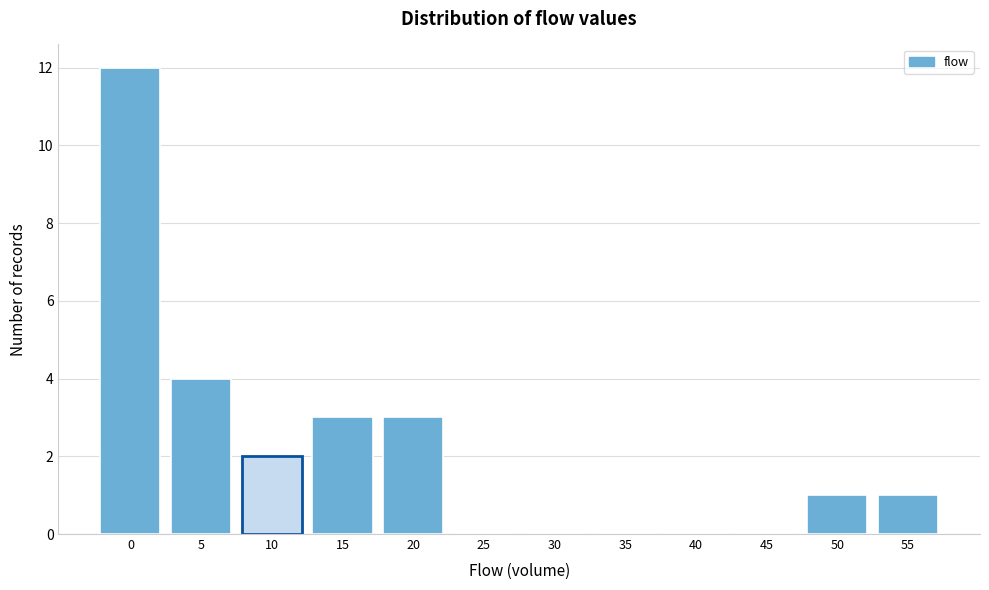

Reading right to left, transcribe all the data shown in this chart.

55=1	50=1	45=0	40=0	35=0	30=0	25=0	20=3	15=3	10=2	5=4	0=12